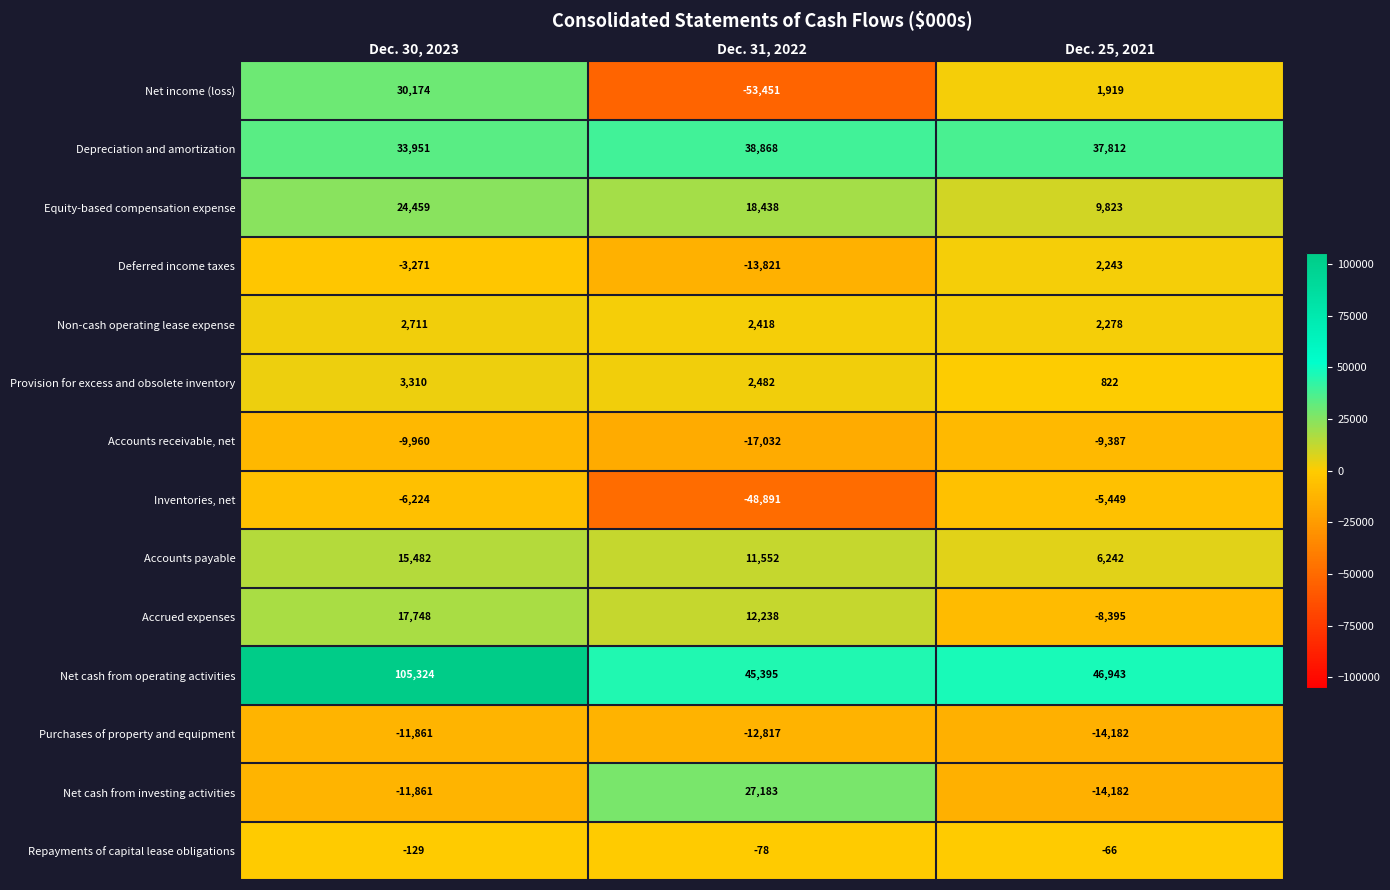

At which label is Accounts payable closest to 10862?

Dec. 31, 2022